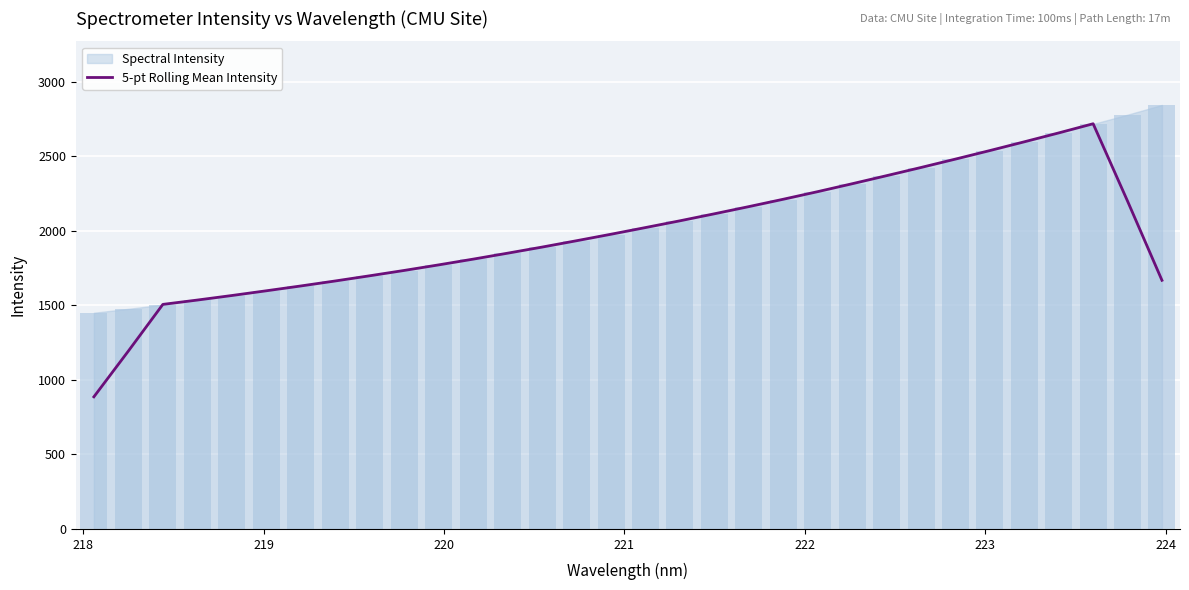

What is the minimum value for 5-pt Rolling Mean Intensity?

886.3